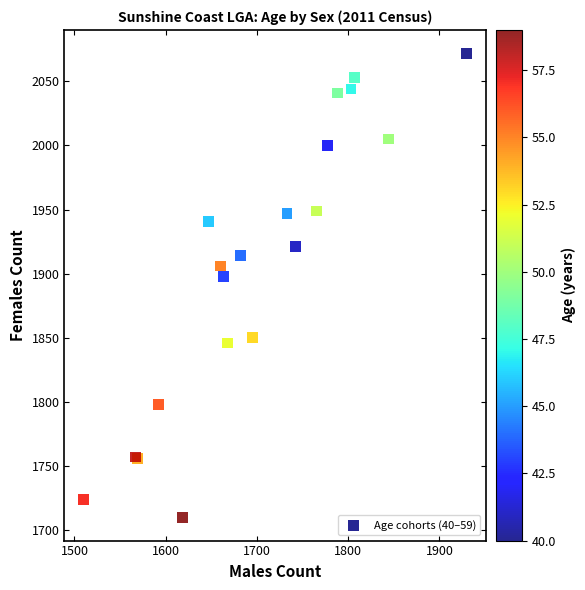

What Y value in the scatter plot is closest to 1891?

1898